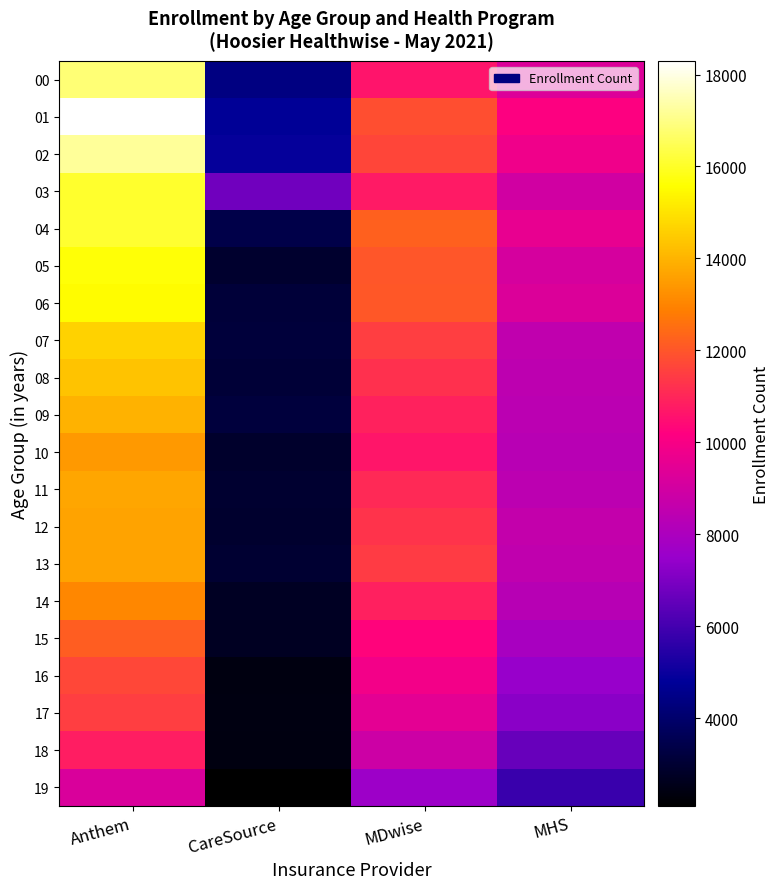

Reading right to left, transcribe all the data shown in this chart.

00: MHS=9287	MDwise=10634	CareSource=4372	Anthem=16825
01: MHS=10141	MDwise=11861	CareSource=4767	Anthem=18294
02: MHS=9792	MDwise=11657	CareSource=4877	Anthem=17190
03: MHS=8977	MDwise=10747	CareSource=6785	Anthem=16055
04: MHS=9612	MDwise=12229	CareSource=3387	Anthem=16100
05: MHS=9086	MDwise=12025	CareSource=2934	Anthem=15647
06: MHS=9267	MDwise=12034	CareSource=3105	Anthem=15530
07: MHS=8530	MDwise=11509	CareSource=3146	Anthem=14638
08: MHS=8454	MDwise=11230	CareSource=3077	Anthem=14335
09: MHS=8410	MDwise=10904	CareSource=3192	Anthem=13958
10: MHS=8344	MDwise=10650	CareSource=2882	Anthem=13447
11: MHS=8447	MDwise=11069	CareSource=2945	Anthem=13733
12: MHS=8611	MDwise=11280	CareSource=2920	Anthem=13651
13: MHS=8525	MDwise=11454	CareSource=2991	Anthem=13659
14: MHS=8293	MDwise=10887	CareSource=2732	Anthem=13047
15: MHS=7905	MDwise=10276	CareSource=2695	Anthem=12177
16: MHS=7479	MDwise=9884	CareSource=2395	Anthem=11698
17: MHS=7238	MDwise=9490	CareSource=2413	Anthem=11490
18: MHS=6625	MDwise=8838	CareSource=2383	Anthem=10802
19: MHS=5796	MDwise=7607	CareSource=2088	Anthem=9197